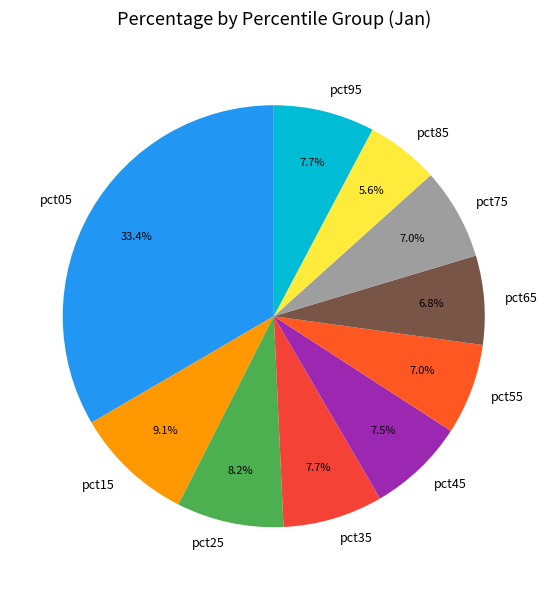

Which slice is the largest?

pct05